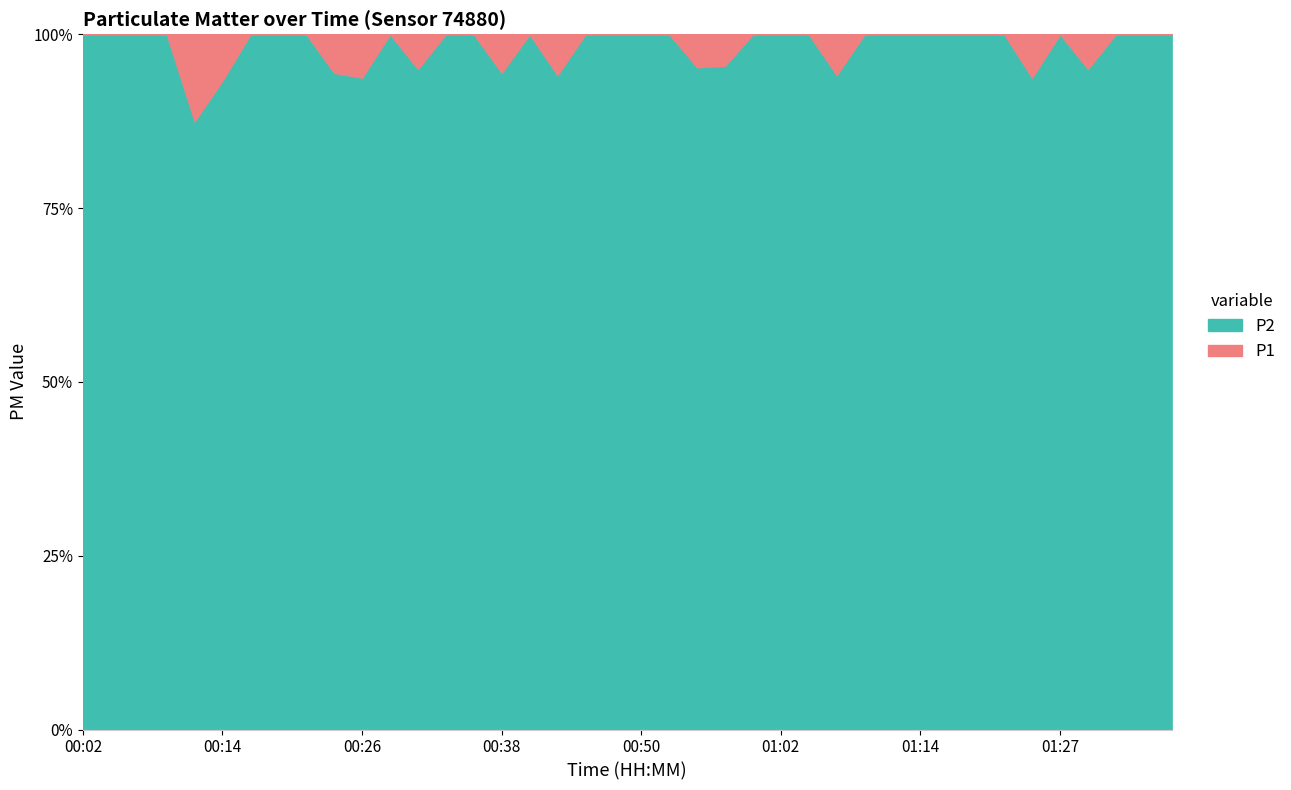

At which label is P2 closest to 15?

00:26